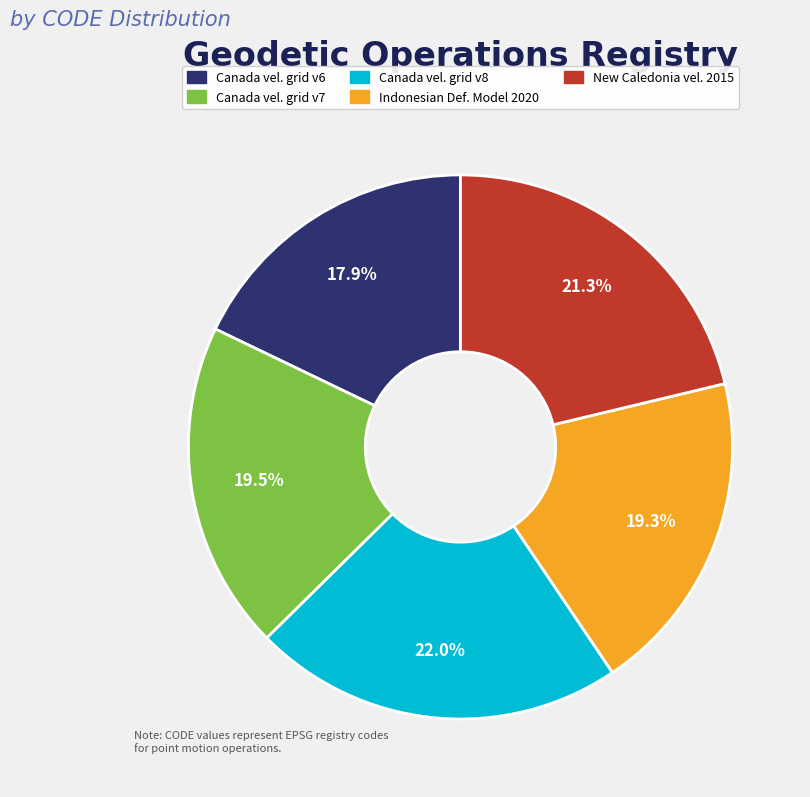

Does any single category account for the majority?

No